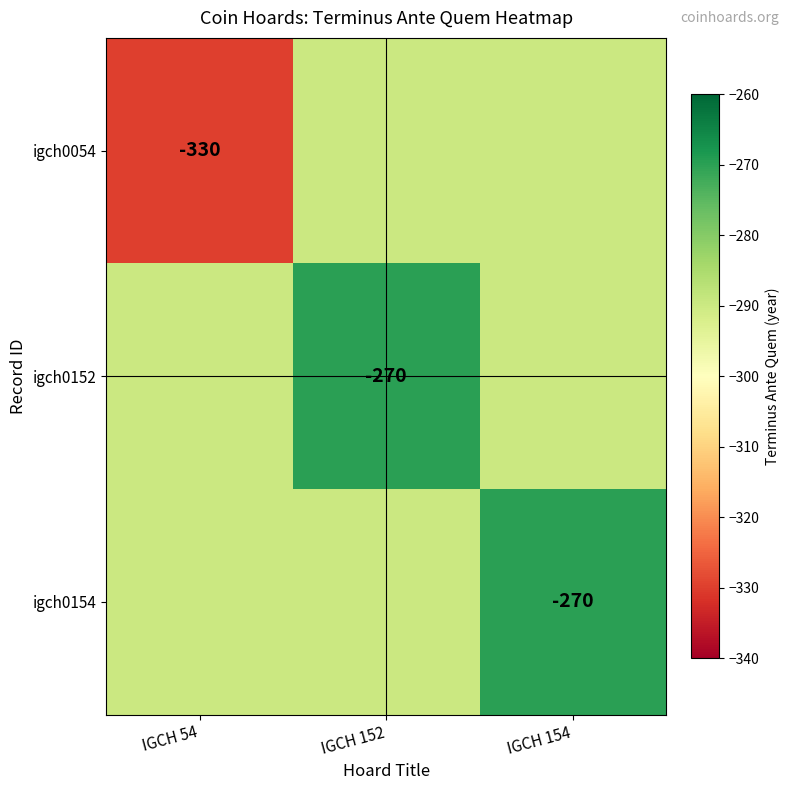

True or false: igch0054 has a value of -113 at IGCH 54.

False